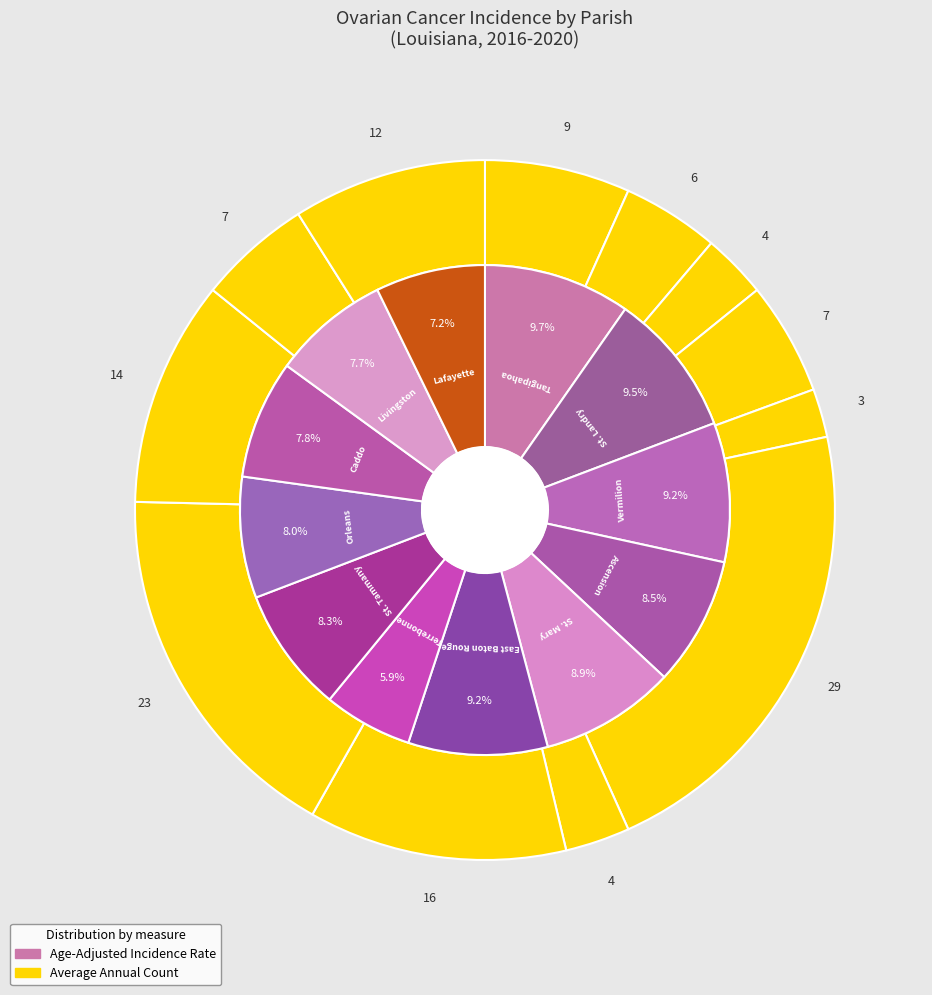

What is the change in value from St. Tammany Parish to Livingston Parish?

-0.6